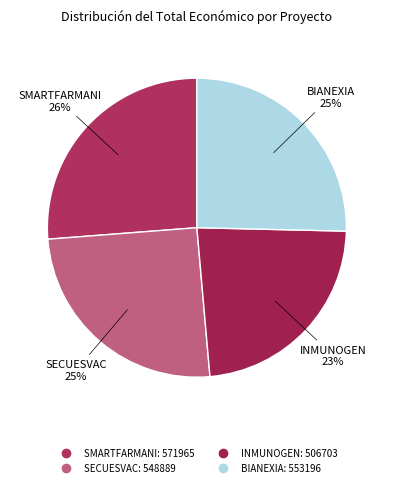

How many slices are in this pie chart?

4